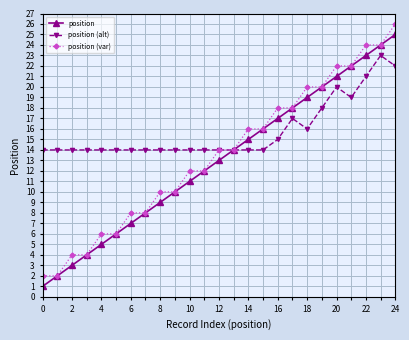

List the series in order of their peak value, lowest first.

position (alt), position, position (var)